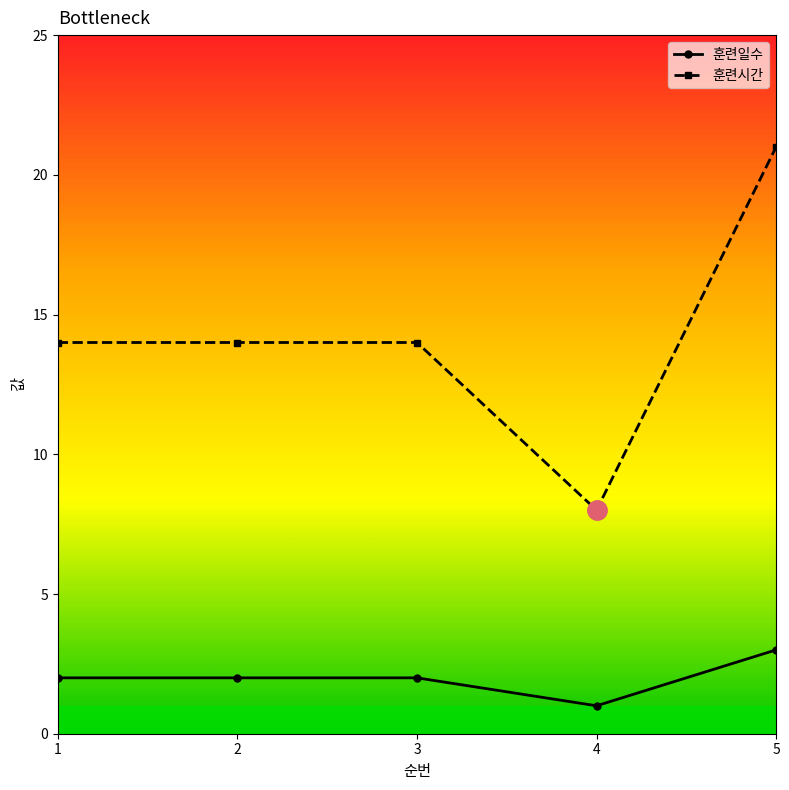

What are all the series names shown in the legend?

훈련일수, 훈련시간